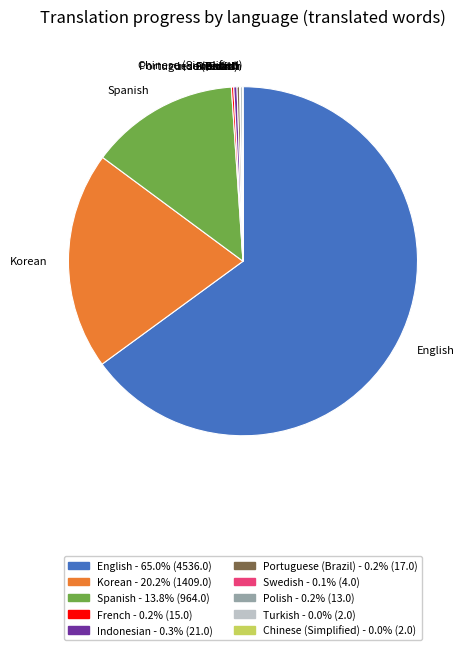

Which slice is the largest?

English